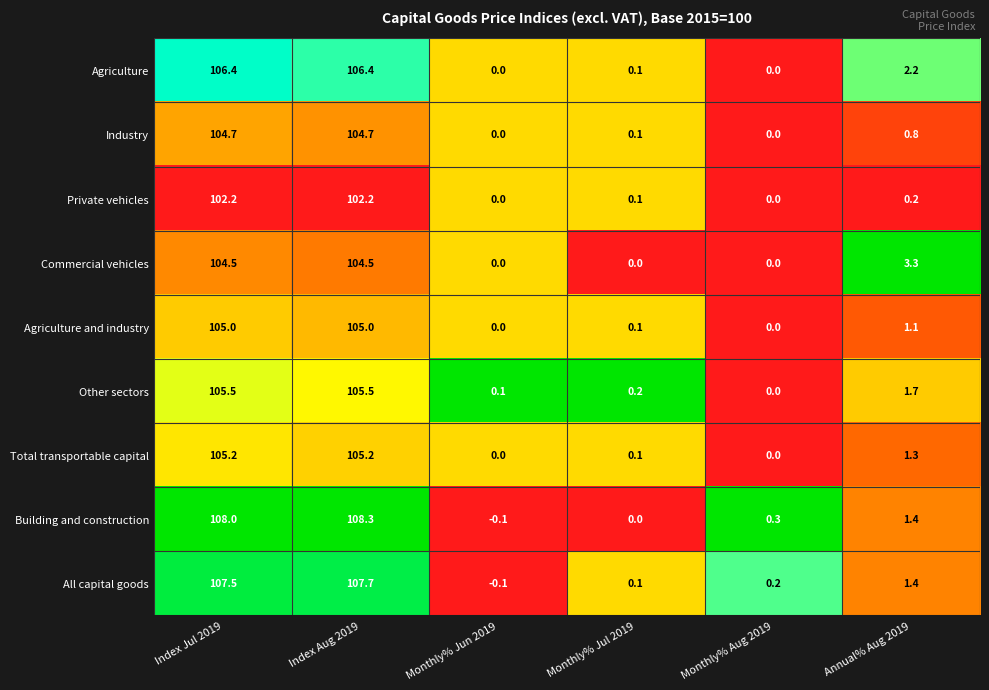

Which series has the largest total across all categories?

Building and construction